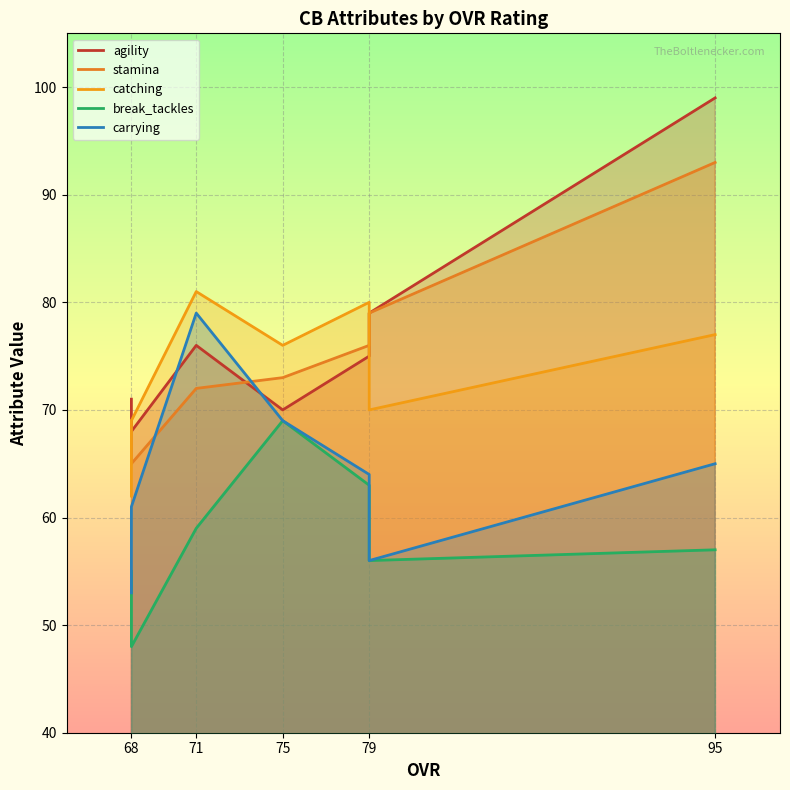

How many interior local valleys does the break_tackles series have?

2